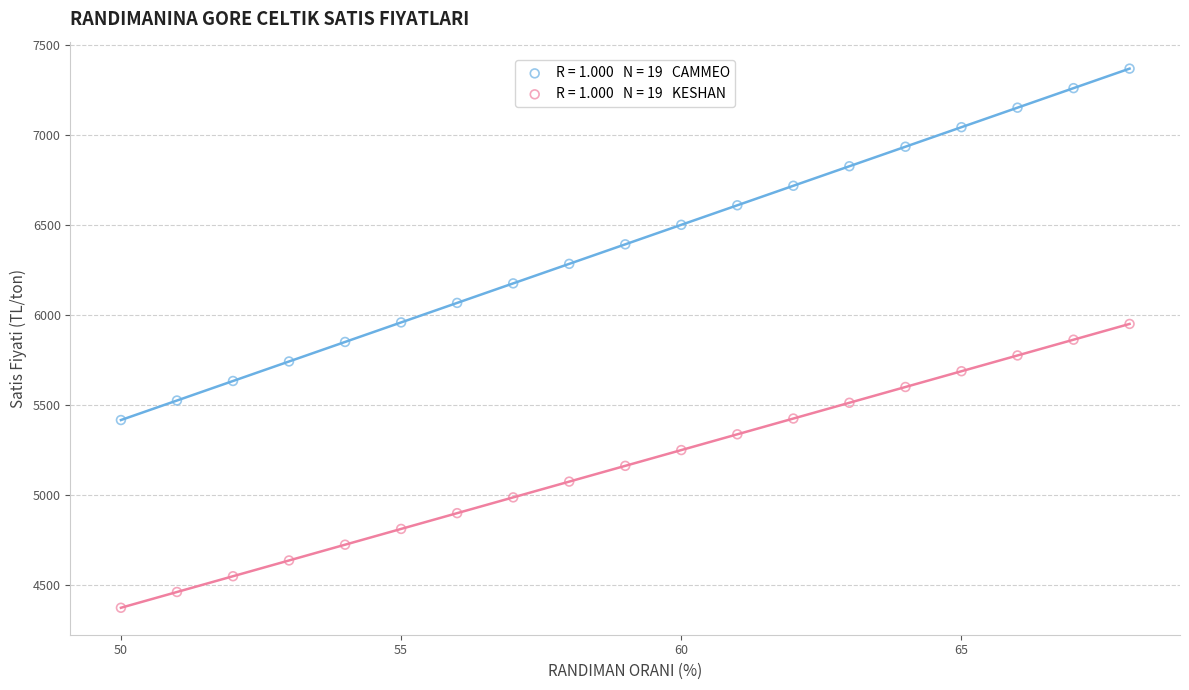

Across all data points, what is the range of X values (max minus min)?

18.0